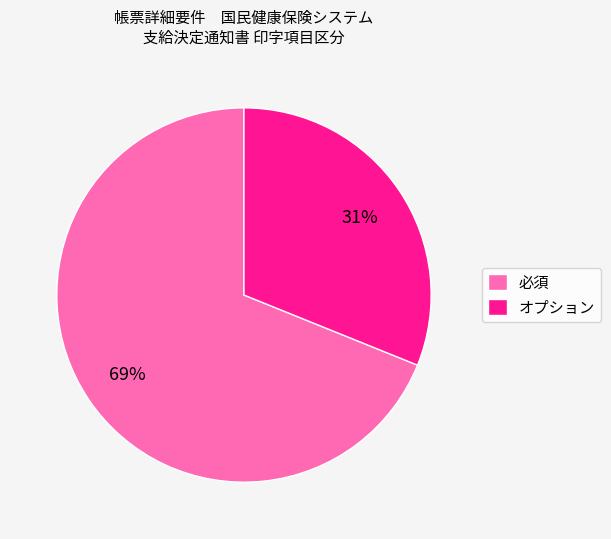

Combined, do 必須 and オプション account for over 50%?

Yes